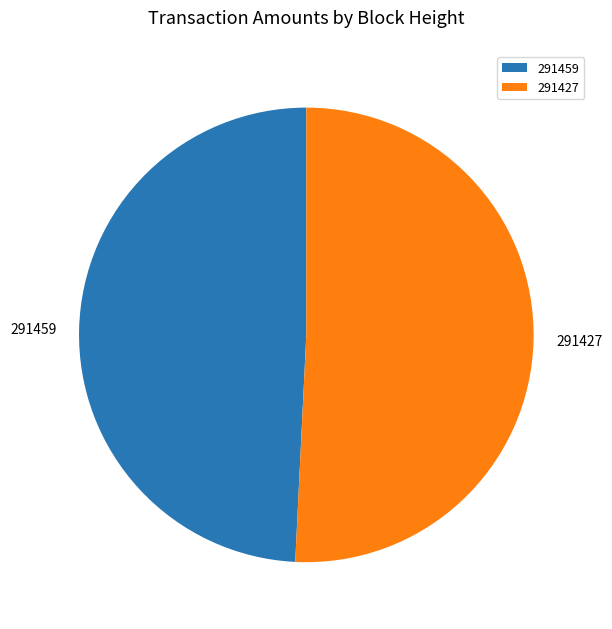

Is the sum of 291427 and 291459 greater than half?

Yes